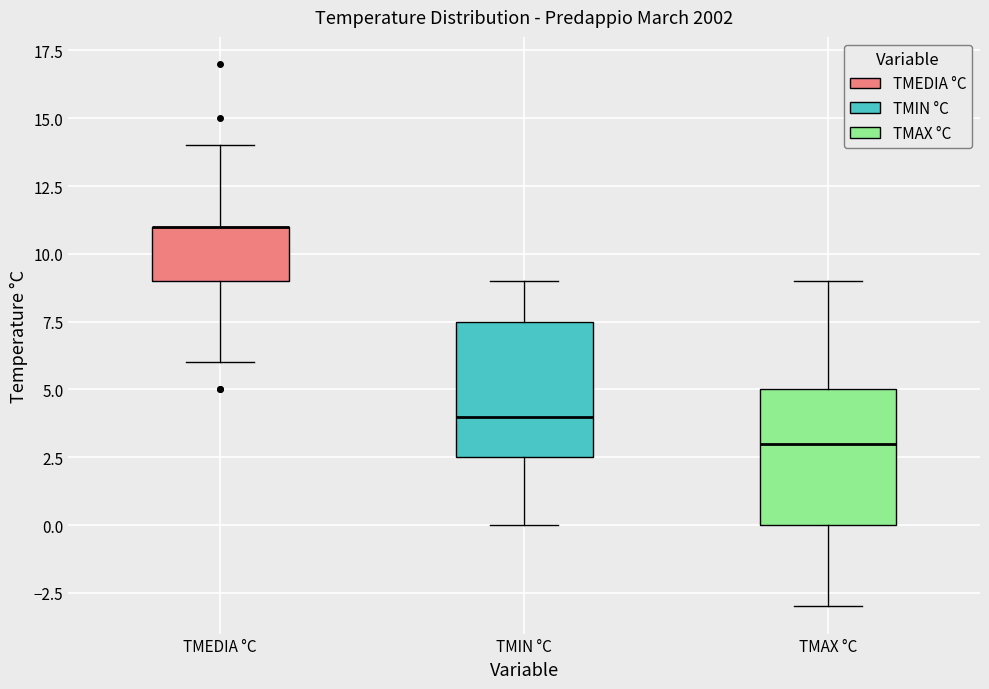

Reading left to right, transcribe this box plot: for each box, give where its median line is, the range the box spans, and where its two whiskers end, as read against the y-axis. The values are not printed on the chart, so give them approximately, as read against the axis.

TMEDIA °C: median 11.0 (drawn on the box's upper edge), box 9.0 to 11.0, whiskers 6.0 to 14.0
TMIN °C: median 4.0, box 2.5 to 7.5, whiskers 0.0 to 9.0
TMAX °C: median 3.0, box 0.0 to 5.0, whiskers -3.0 to 9.0